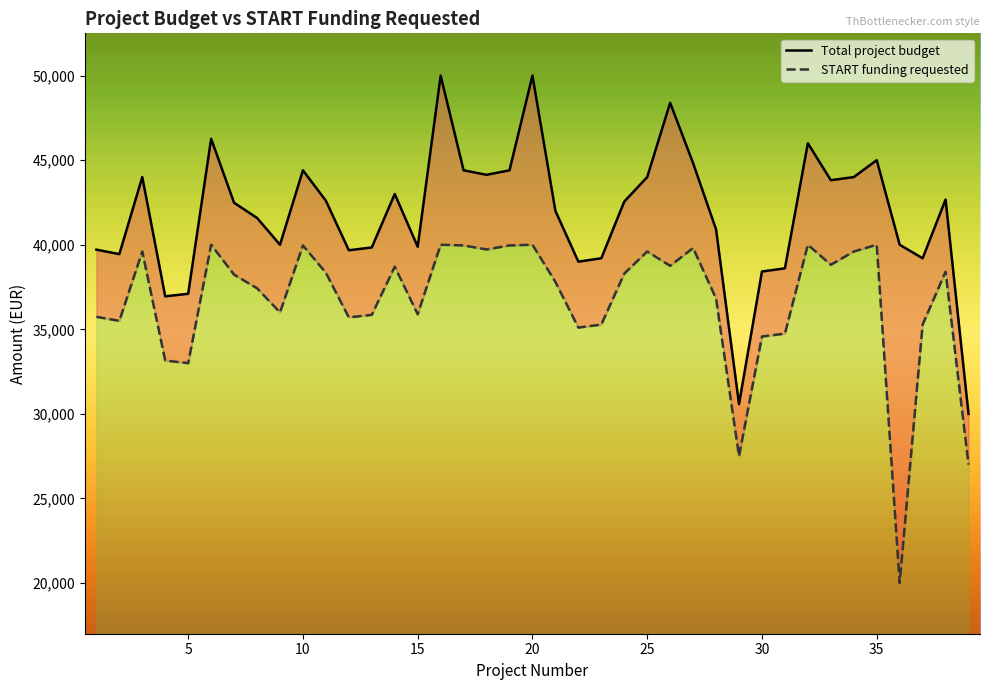

Reading left to right, what are all the values shown in this chart?

Total project budget: 39710.0	39444.4	44000.0	36950.0	37100.0	46264.0	42479.0	41585.0	40000.0	44400.0	42600.0	39672.0	39840.0	43000.0	39882.0	50000.0	44400.0	44135.0	44400.0	50000.0	42000.0	39000.0	39200.0	42550.0	44000.0	48392.0	44822.0	40907.0	30574.0	38416.0	38605.0	46000.0	43816.0	44000.0	45000.0	40000.0	39200.0	42670.0	30000.0
START funding requested: 35739.0	35500.0	39600.0	33150.0	33000.0	40000.0	38231.1	37426.5	36000.0	39960.0	38340.0	35704.0	35856.0	38700.0	35890.0	40000.0	39960.0	39721.0	39960.0	40000.0	37800.0	35100.0	35280.0	38295.0	39600.0	38752.0	39809.0	36816.3	27500.0	34574.4	34744.5	40000.0	38816.0	39600.0	40000.0	20000.0	35280.0	38403.0	27000.0